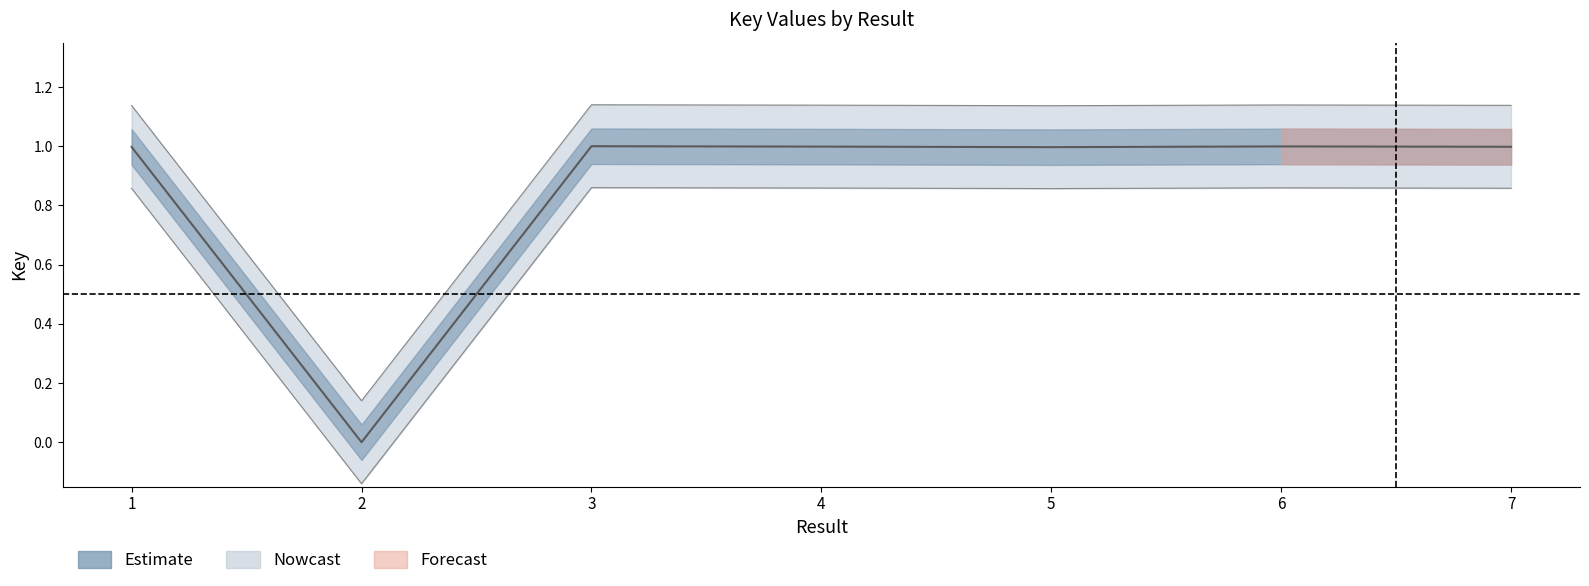

Is it true that the value at 4 is 1.3?

False